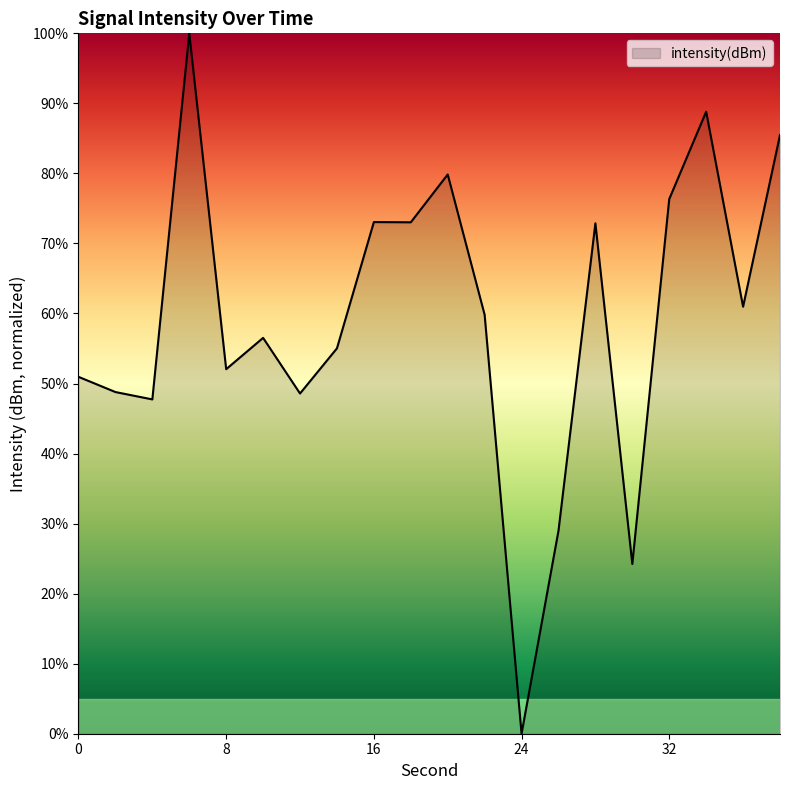

What is the difference between the maximum and minimum values?

100.0